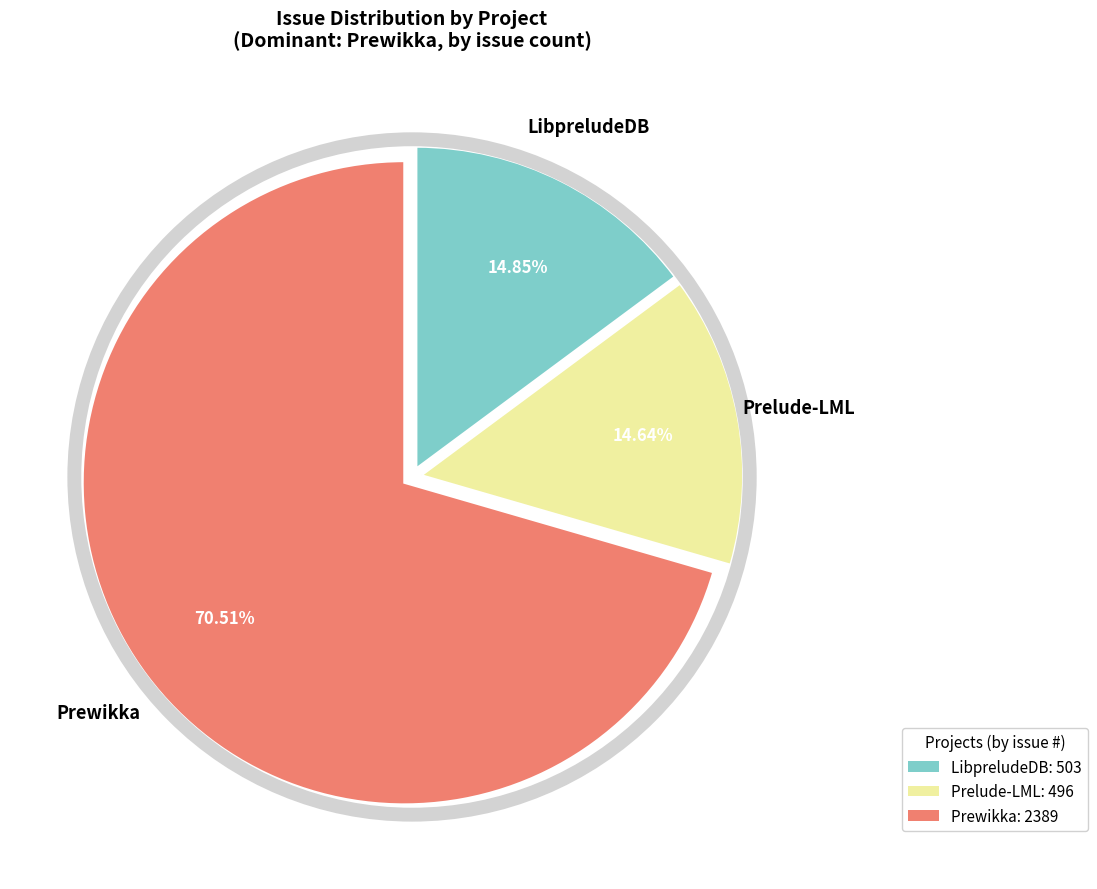

How many slices are in this pie chart?

3